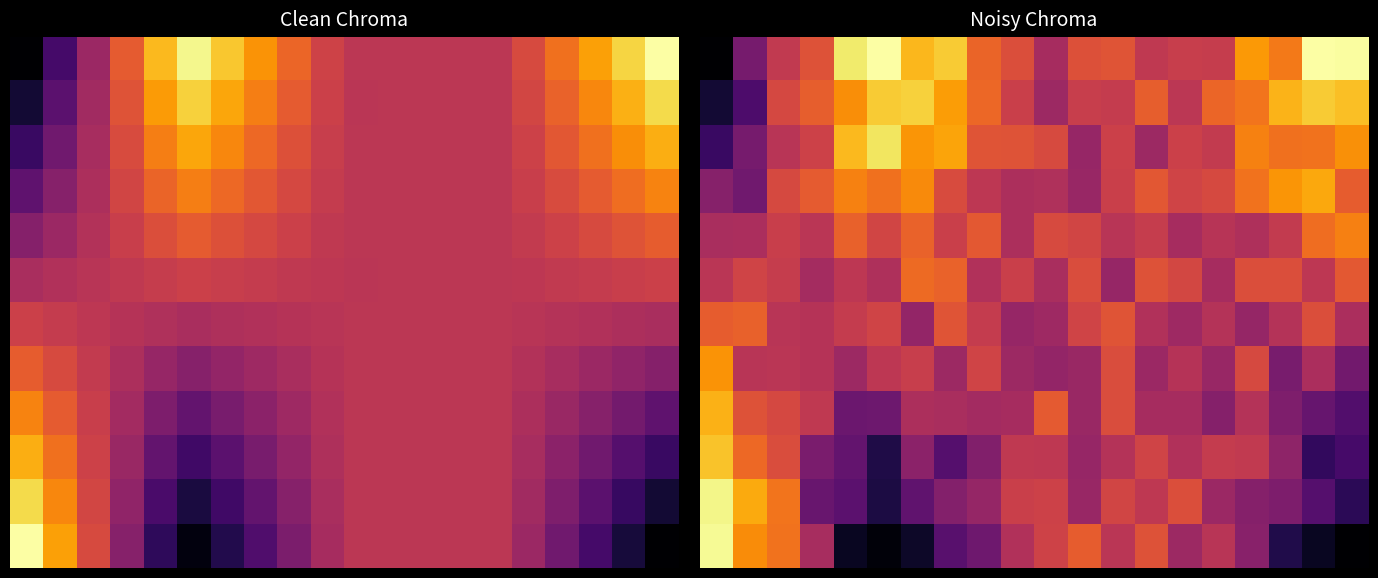

What is the total value across all series at 9?

6.0